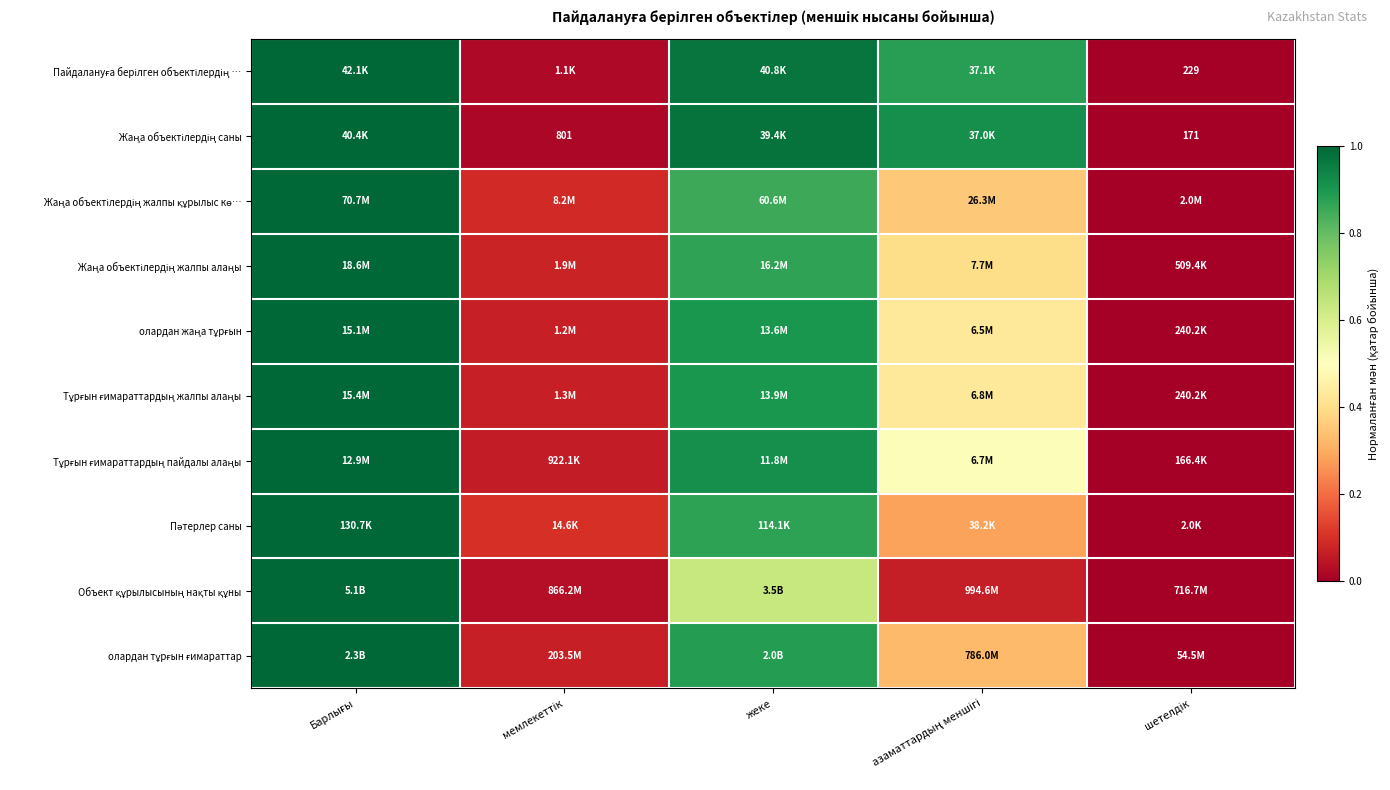

Is it true that олардан жаңа тұрғын equals 1.7 at Барлығы?

False